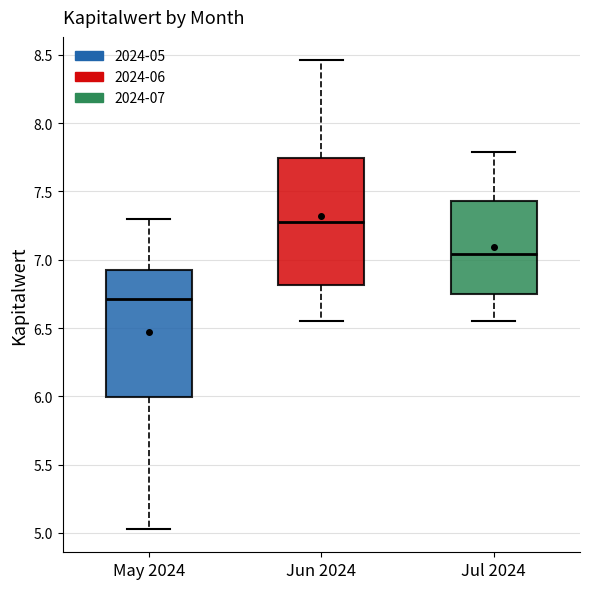

Where does the upper whisker of the box for Jun 2024 end on the y-axis? The values are not printed on the chart, so give them approximately, as read against the axis.

8.45